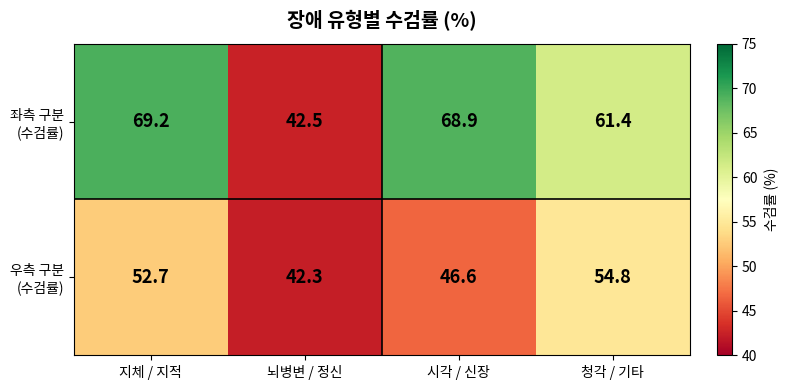

Which category has the highest value across all series?

지체 / 지적